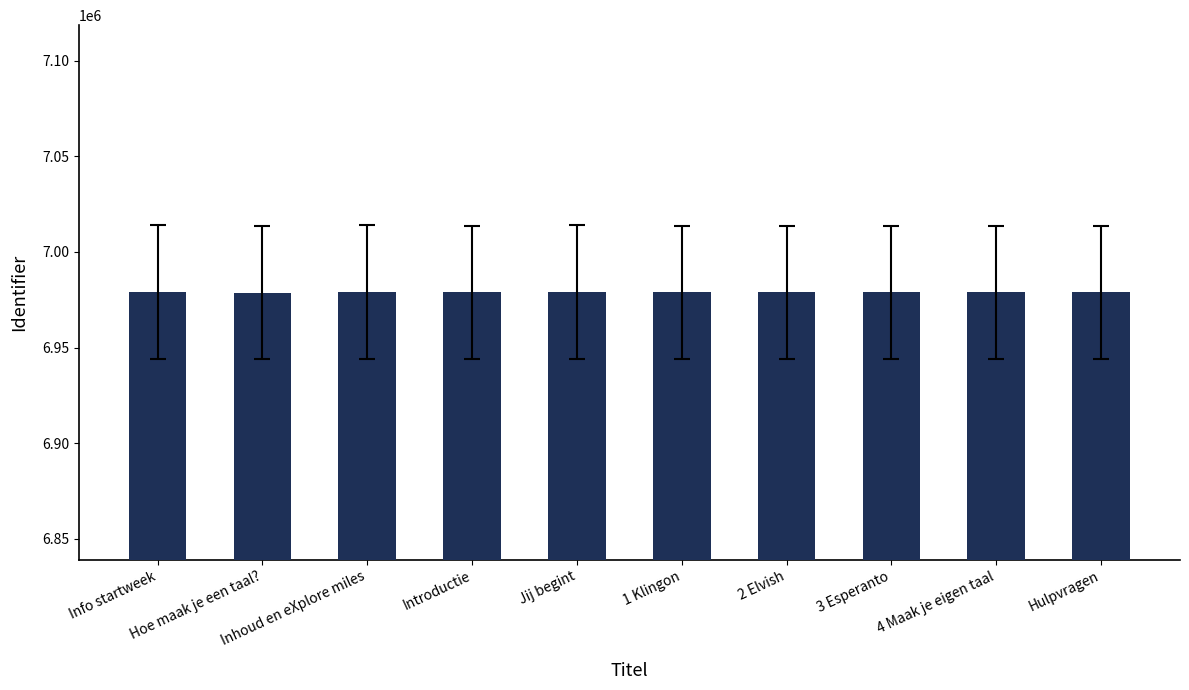

What is the average value?

6978825